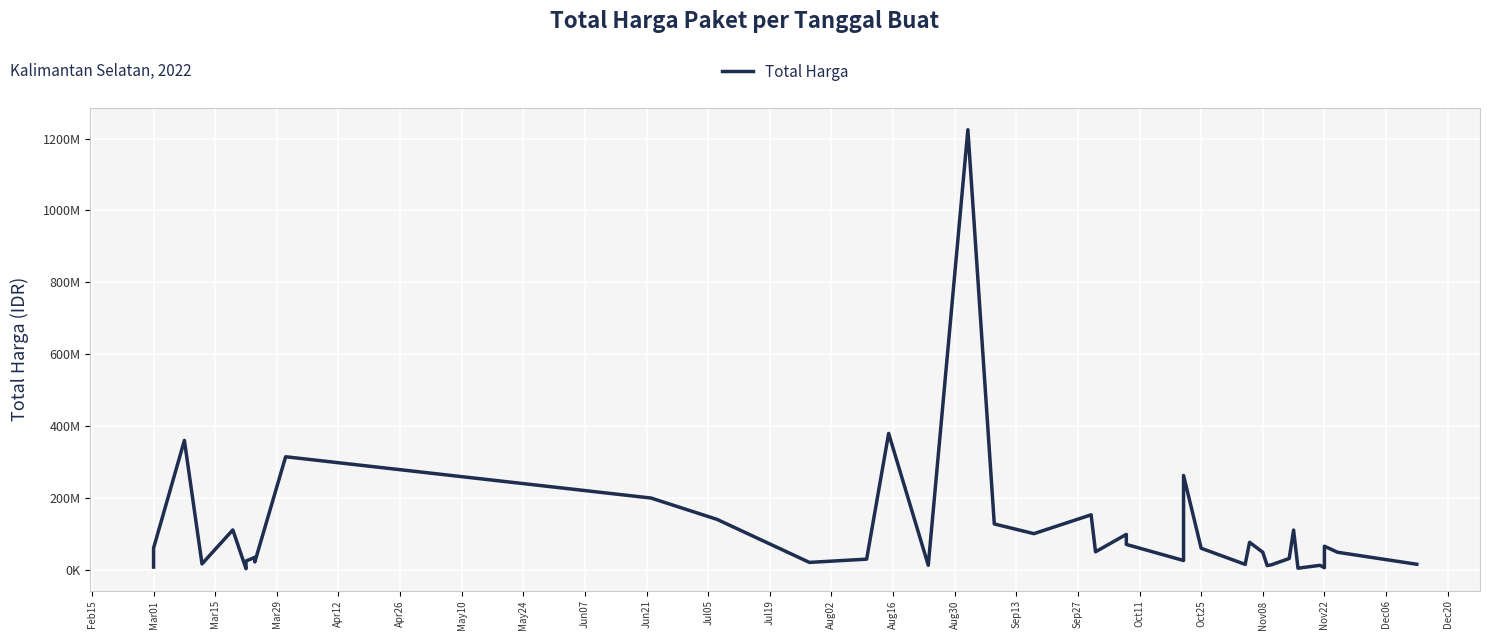

How many lines are shown in the chart?

1